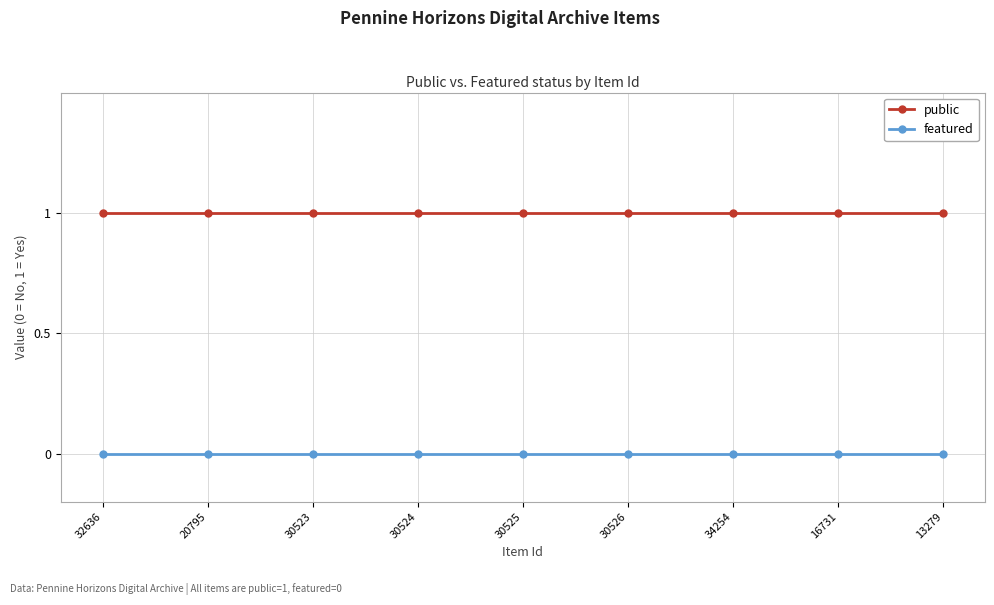

Reading right to left, list all the values displayed in this chart.

public: 13279=1	16731=1	34254=1	30526=1	30525=1	30524=1	30523=1	20795=1	32636=1
featured: 13279=0	16731=0	34254=0	30526=0	30525=0	30524=0	30523=0	20795=0	32636=0